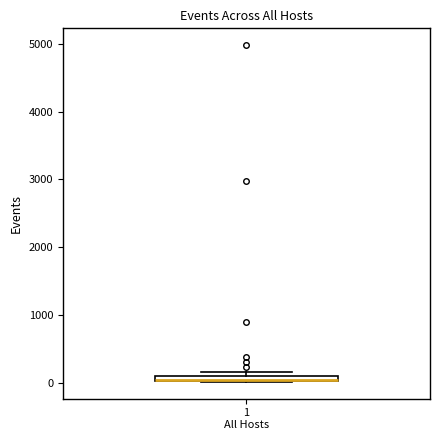

Where is the lower edge of the box for 1 All Hosts on the y-axis? The values are not printed on the chart, so give them approximately, as read against the axis.

0